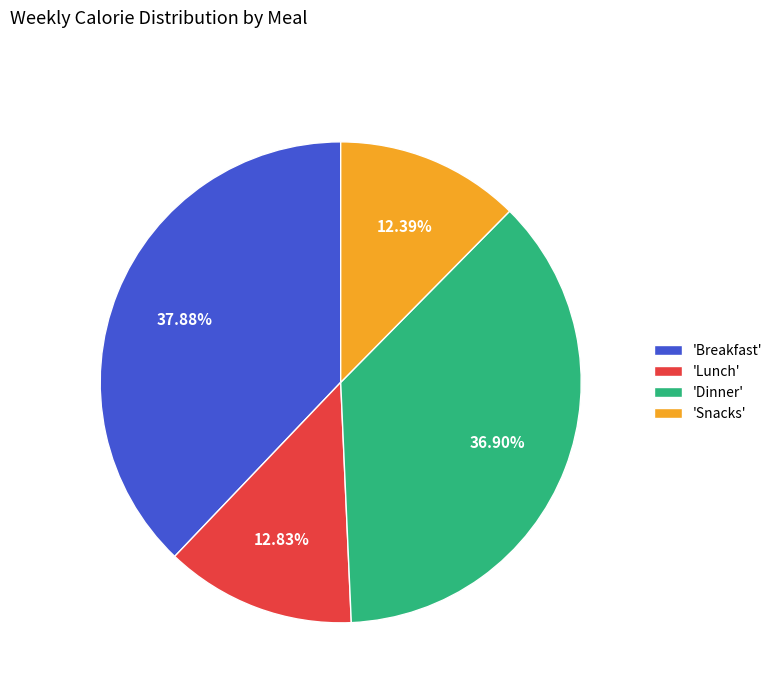

Which has a higher value, 'Lunch' or 'Breakfast'?

'Breakfast'